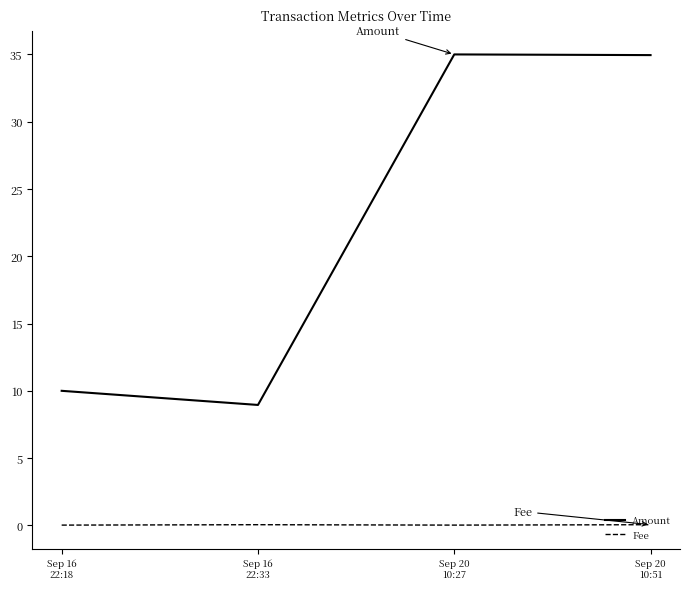

Rank the series by their maximum value, from lowest to highest.

Fee, Amount